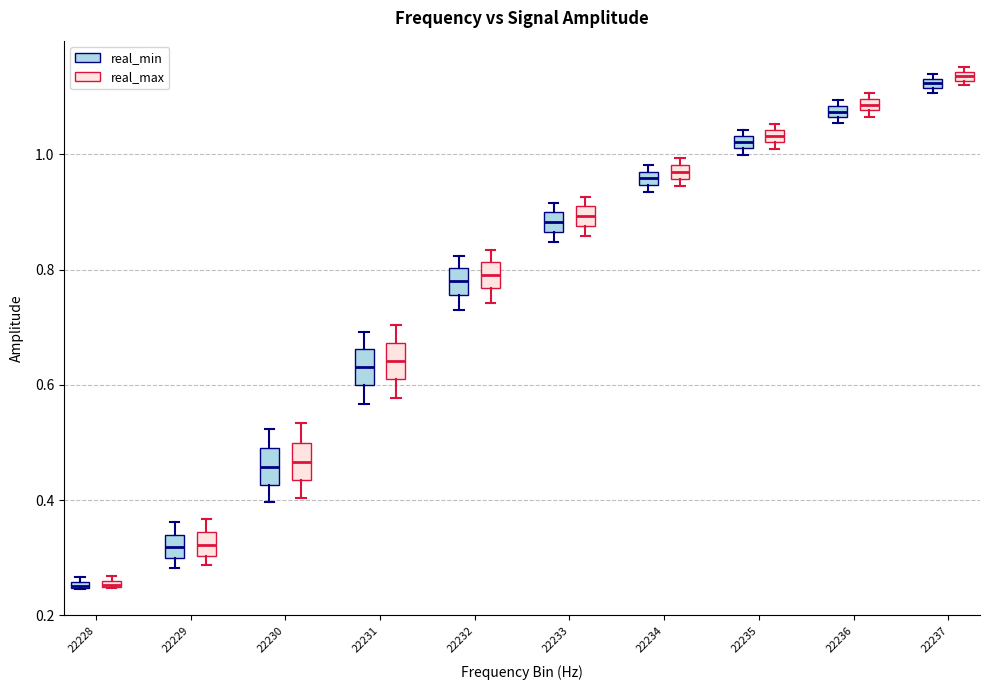

Where does the lower whisker of the box for 22230 (real_min) end on the y-axis? The values are not printed on the chart, so give them approximately, as read against the axis.

0.40